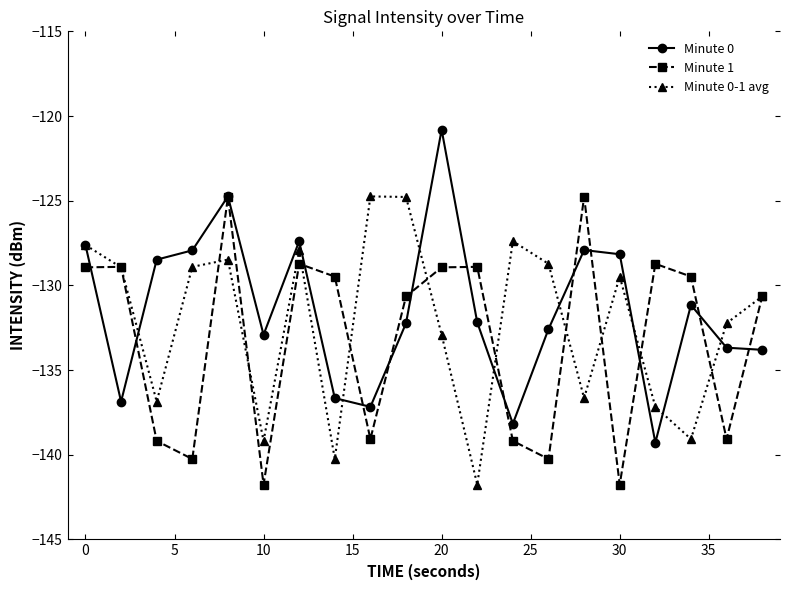

What is the smallest value displayed?

-141.8